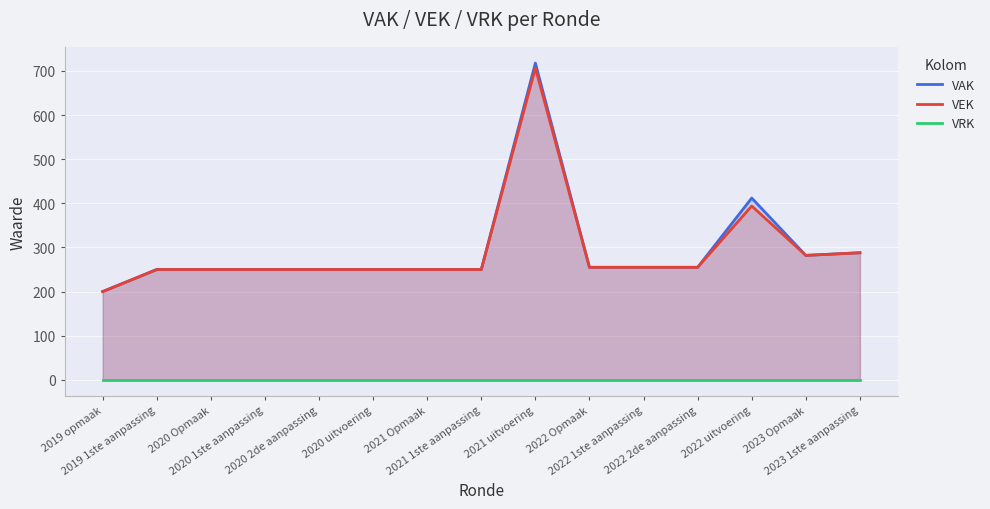

What is the label of the 6th point from the right?

2022 Opmaak